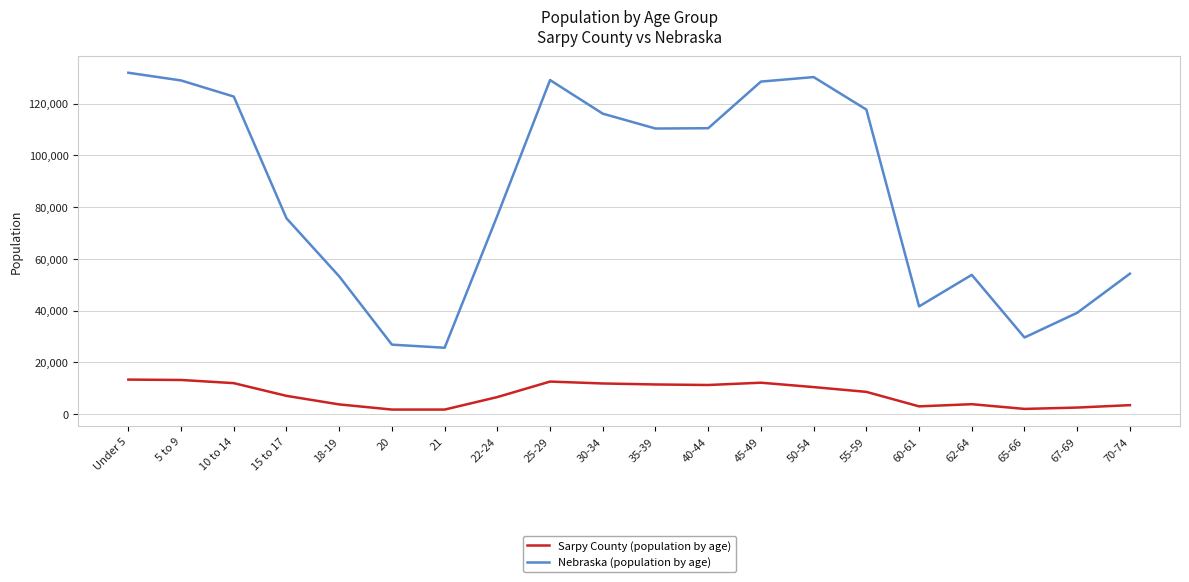

Where does the Nebraska (population by age) series first go above 110361?

Under 5